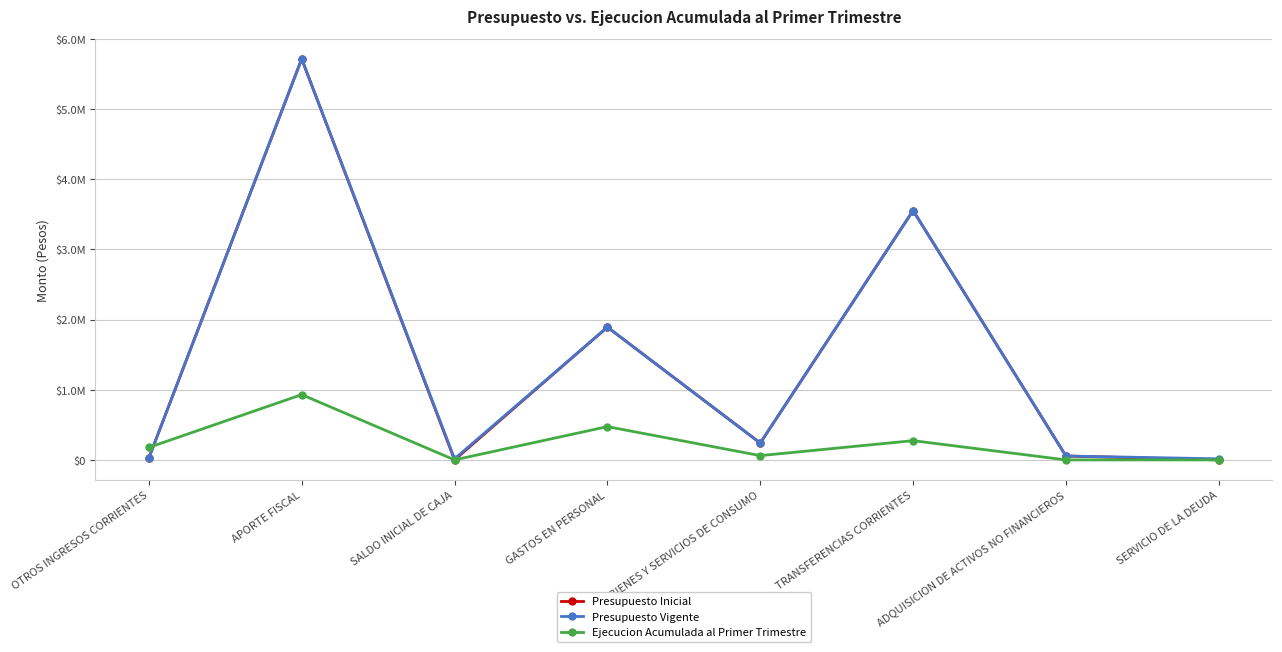

Is this an area chart (filled region under the line)?

No